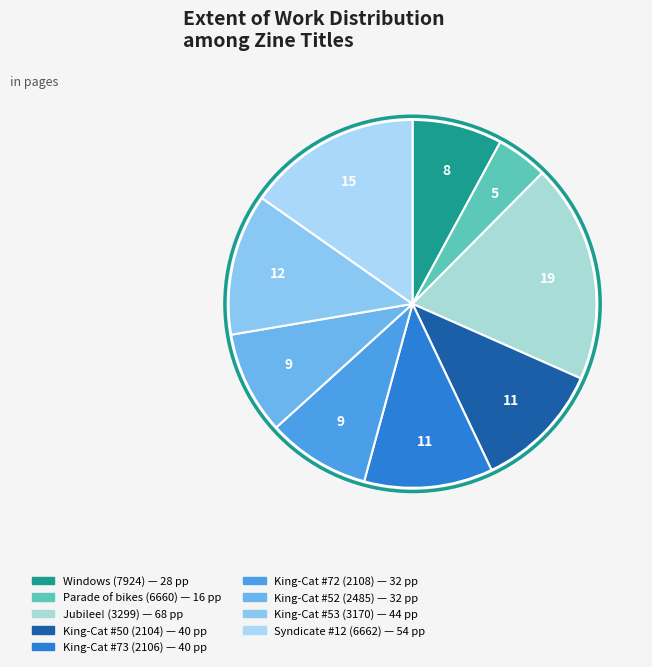

Rank the categories by value from lowest to highest.

Parade of bikes (6660), Windows (7924), King-Cat #72 (2108), King-Cat #52 (2485), King-Cat #50 (2104), King-Cat #73 (2106), King-Cat #53 (3170), Syndicate #12 (6662), Jubilee! (3299)